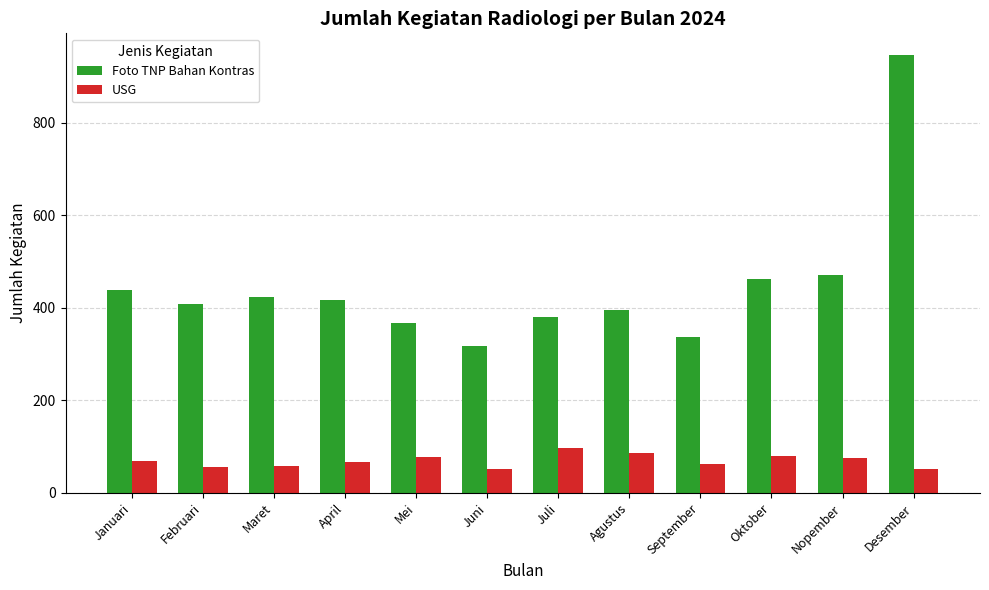

Are the bars horizontal?

No